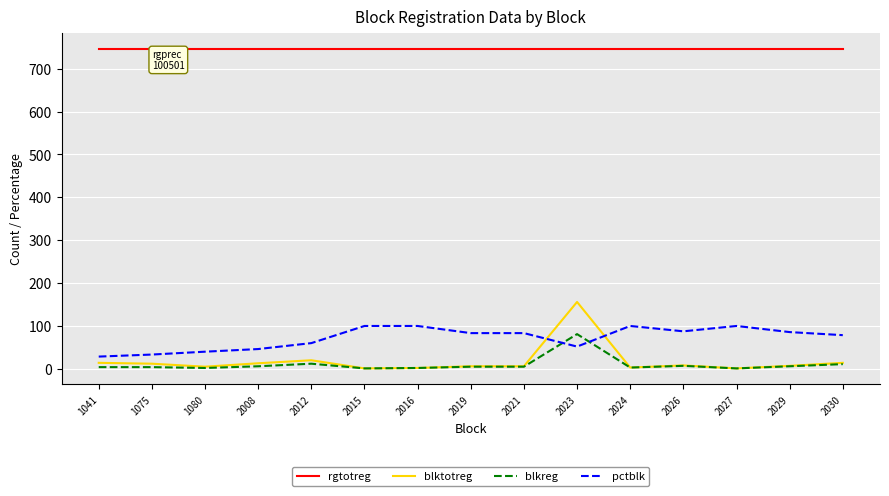

What is the average value of the rgtotreg series?

745.0